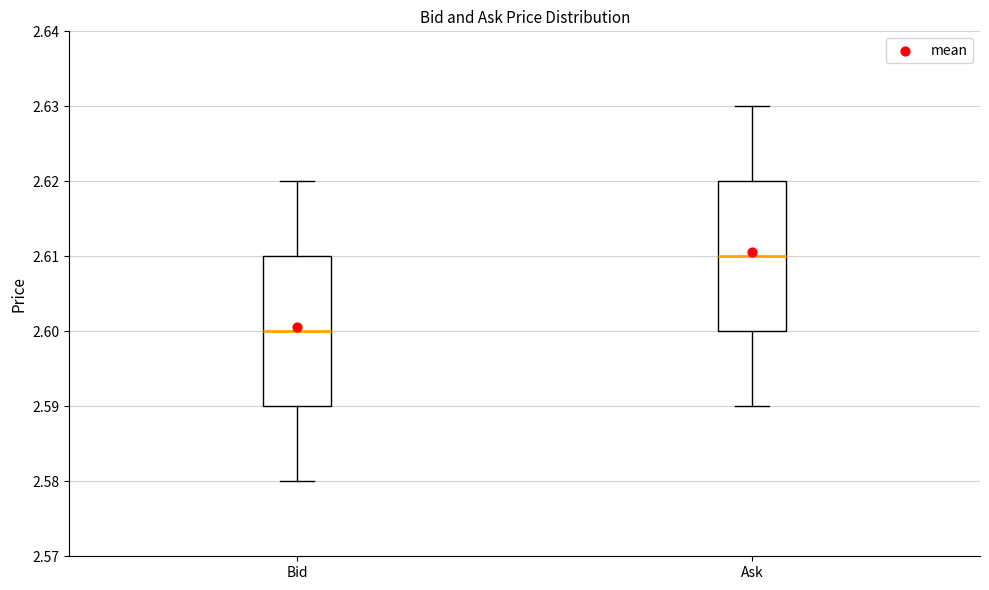

Reading left to right, transcribe this box plot: for each box, give where its median line is, the range the box spans, and where its two whiskers end, as read against the y-axis. The values are not printed on the chart, so give them approximately, as read against the axis.

Bid: median 2.60, box 2.59 to 2.61, whiskers 2.58 to 2.62
Ask: median 2.61, box 2.60 to 2.62, whiskers 2.59 to 2.63